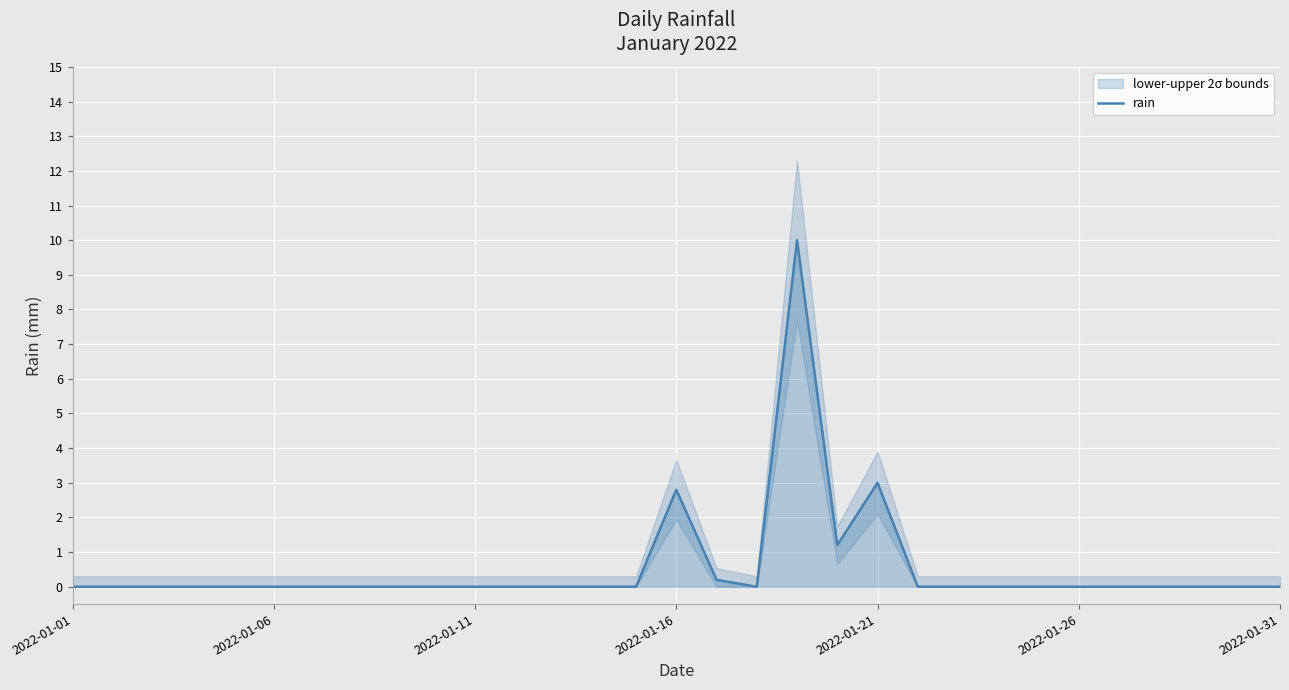

Reading left to right, list all the values displayed in this chart.

0.0	0.0	0.0	0.0	0.0	0.0	0.0	0.0	0.0	0.0	0.0	0.0	0.0	0.0	0.0	2.8	0.2	0.0	10.0	1.2	3.0	0.0	0.0	0.0	0.0	0.0	0.0	0.0	0.0	0.0	0.0